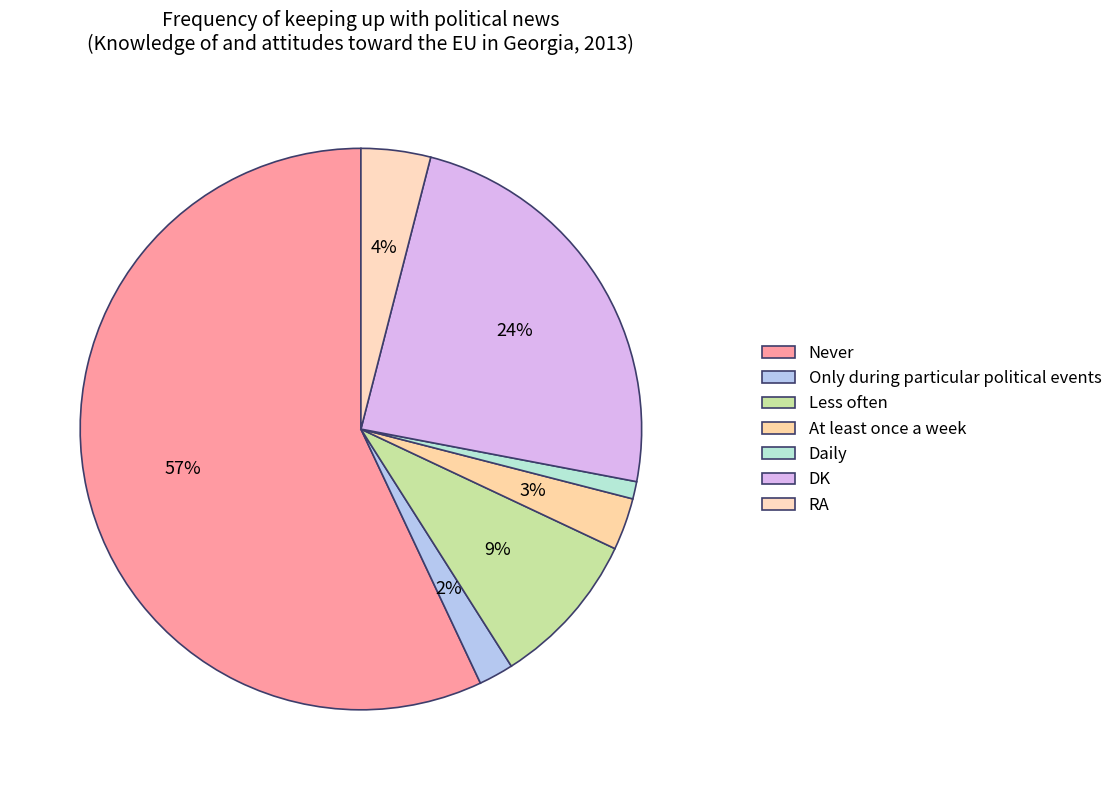

Count the number of slices in the pie.

7